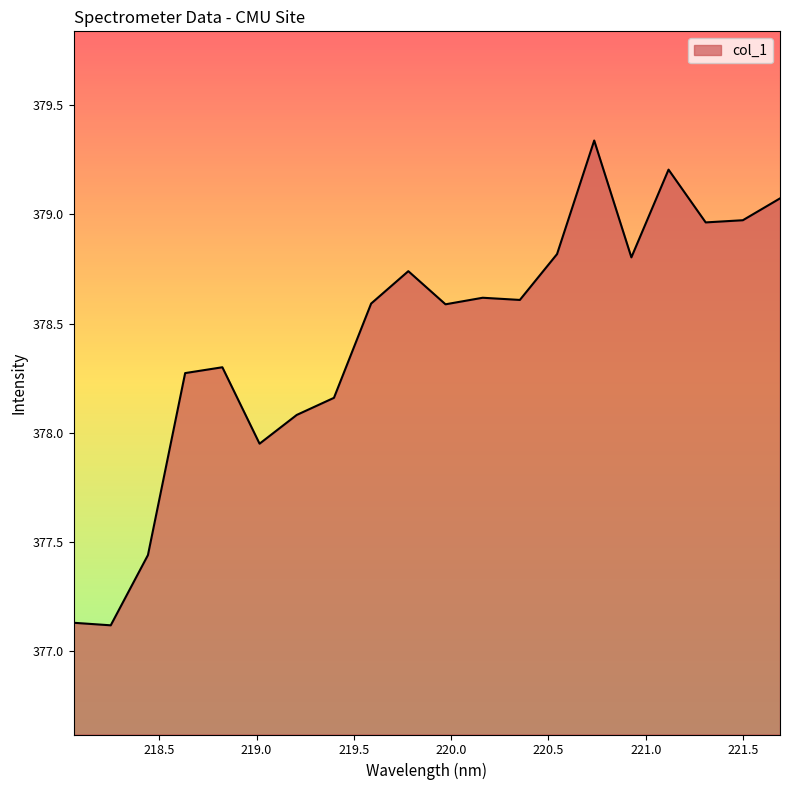

What is the smallest value displayed?

377.1